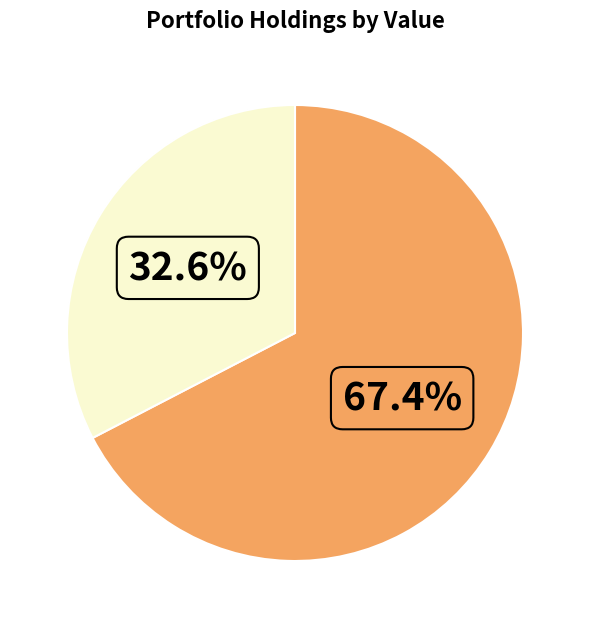

Is there any slice that represents more than half of the pie?

Yes